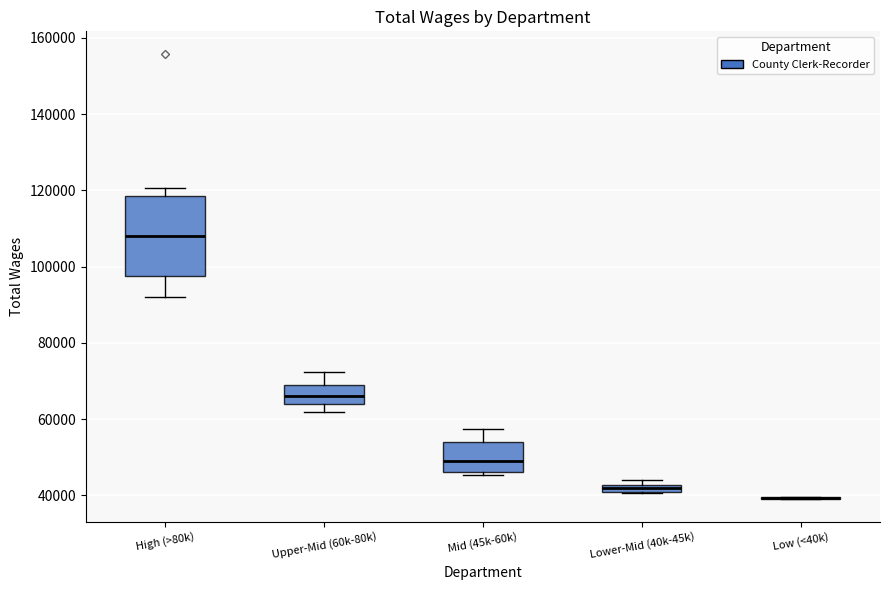

Which box is the tallest, from its lower edge to its upper edge?

High (>80k)